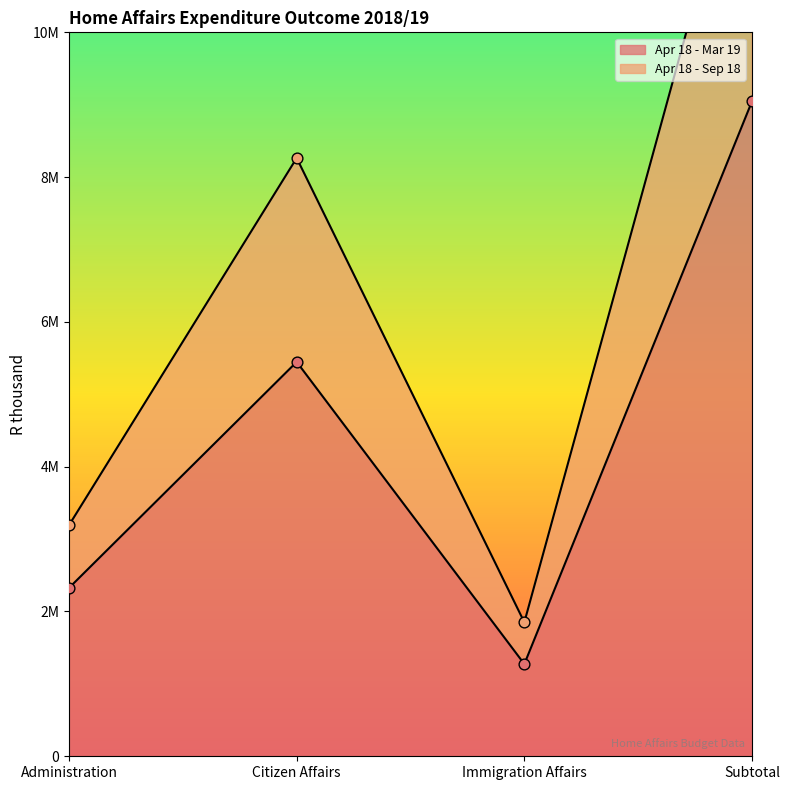

At which category is the sum across all series the highest?

Subtotal